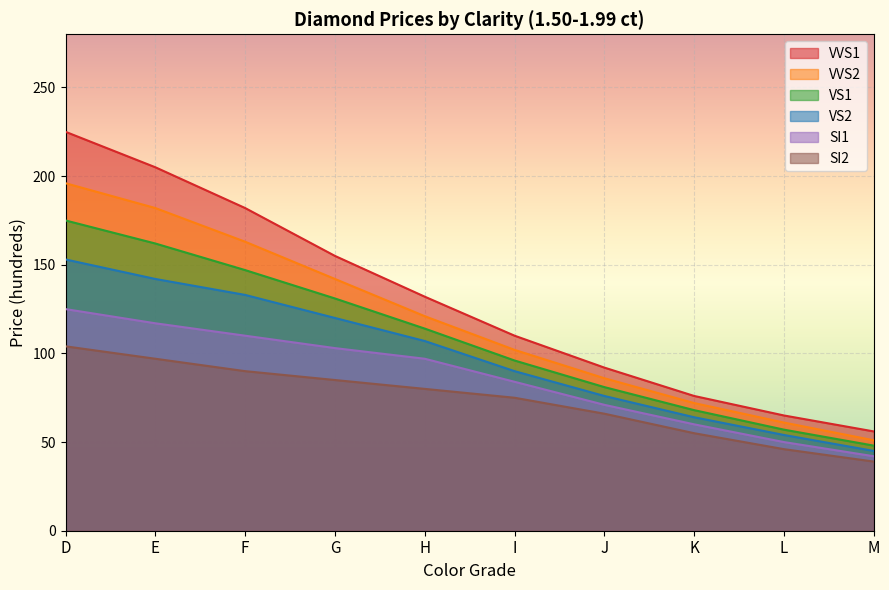

Rank the series by their maximum value, from lowest to highest.

SI2, SI1, VS2, VS1, VVS2, VVS1